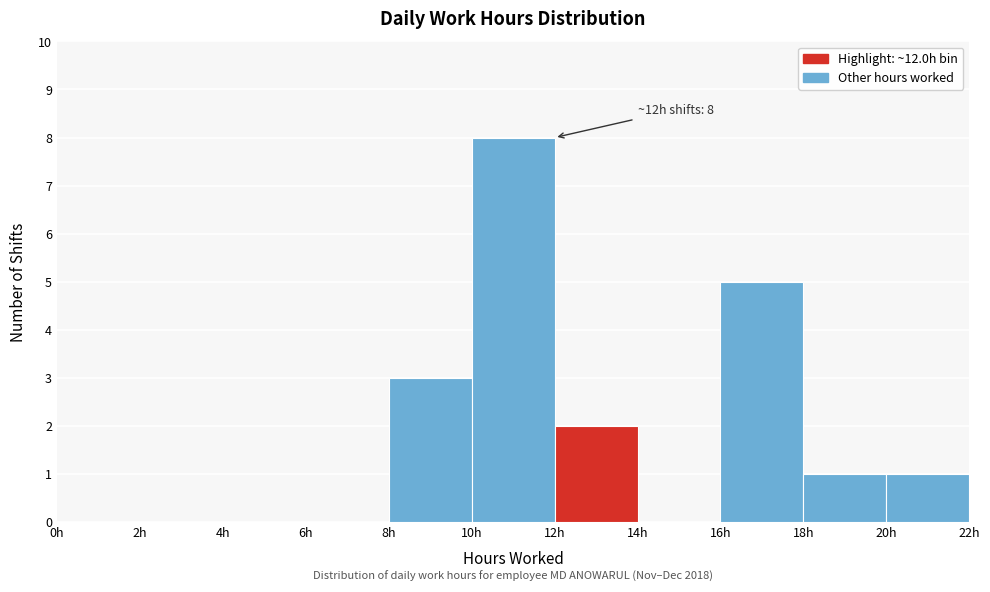

Over which range of the x-axis is the bar tallest?

10 to 12